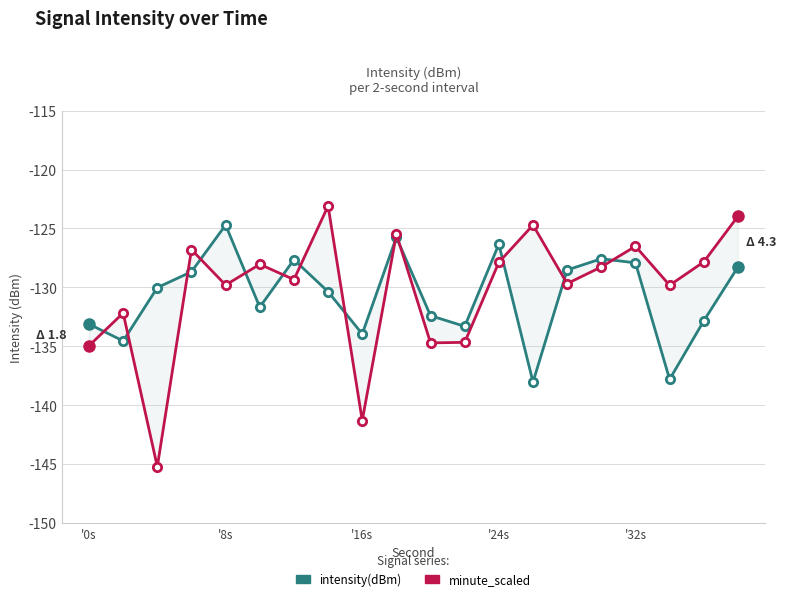

How many categories are shown in the chart?

20